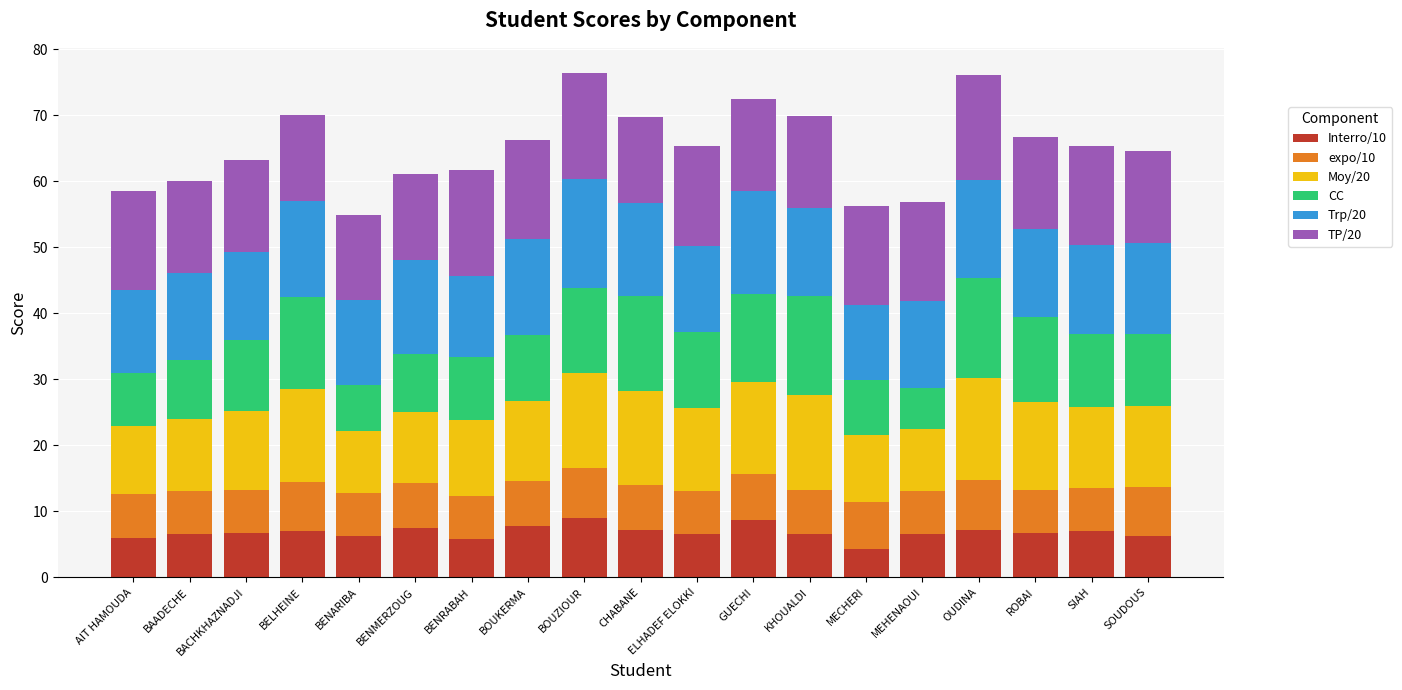

What is the total value across all series at ELHADEF ELOKKI?

65.3